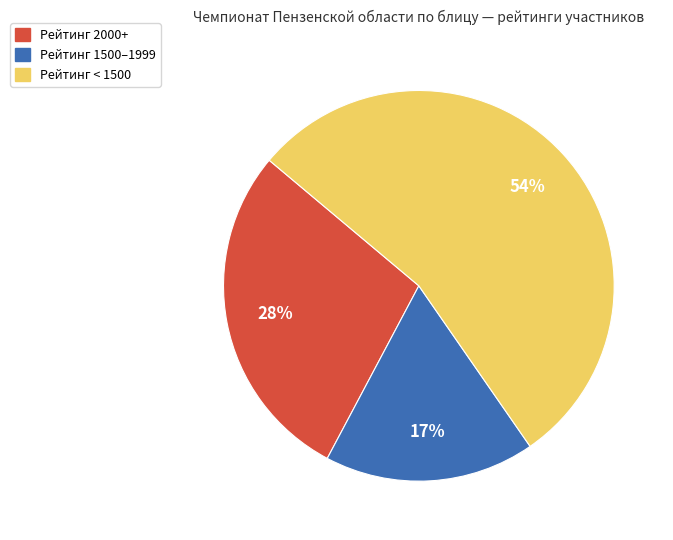

Is there any slice that represents more than half of the pie?

Yes